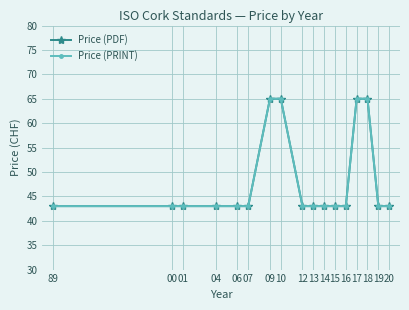

Is this an area chart (filled region under the line)?

No